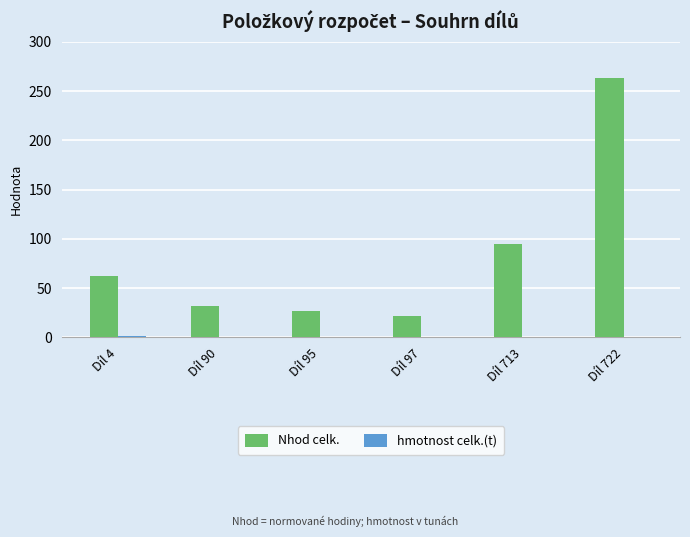

Between Díl 95 and Díl 722, which series saw the biggest shift?

Nhod celk.